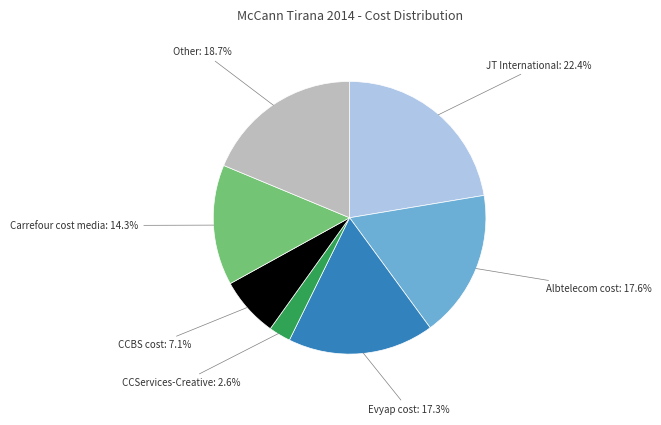

Between Other and JT International, which is larger?

JT International